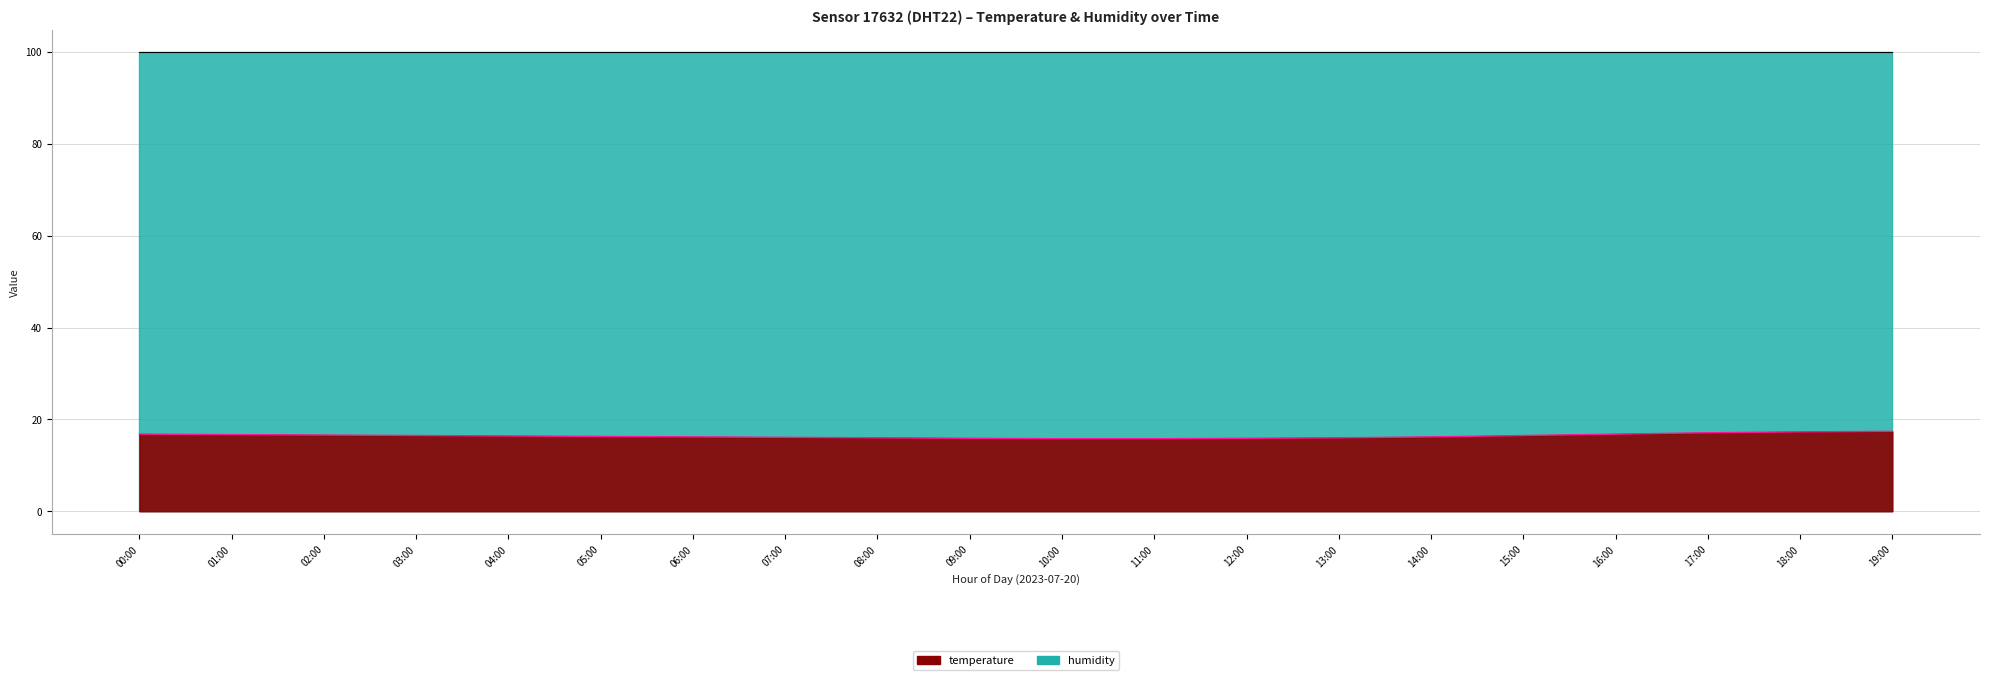

True or false: the data shows 16.6 at 02:00.

True